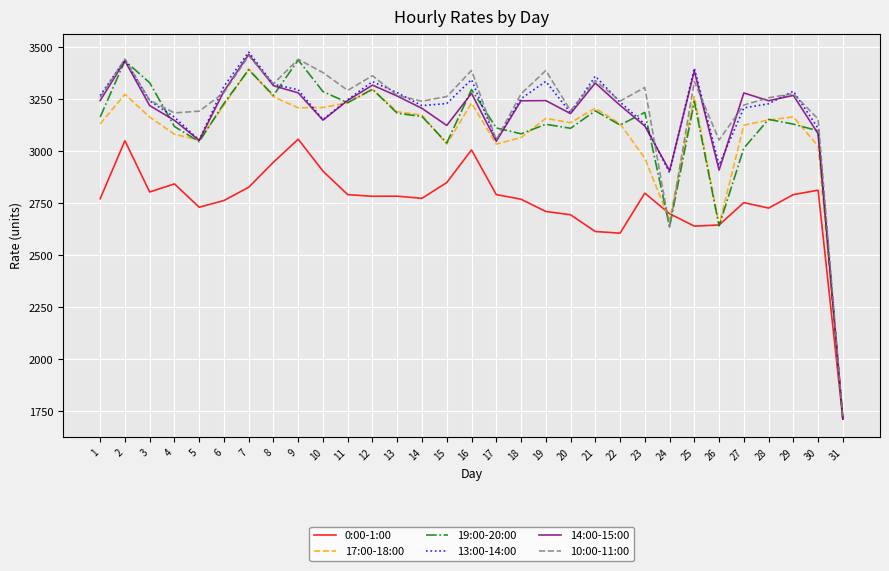

What is the spread (max minus min) of values at 22?

635.1